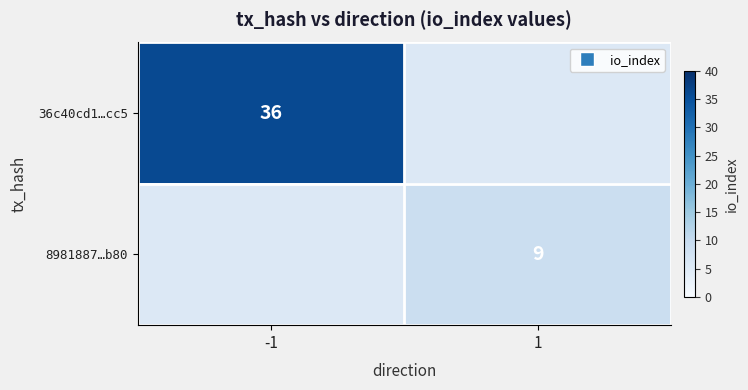

Which category has the highest value across all series?

-1